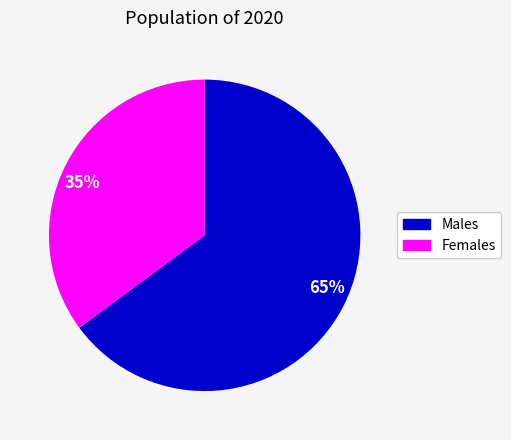

Count the number of slices in the pie.

2